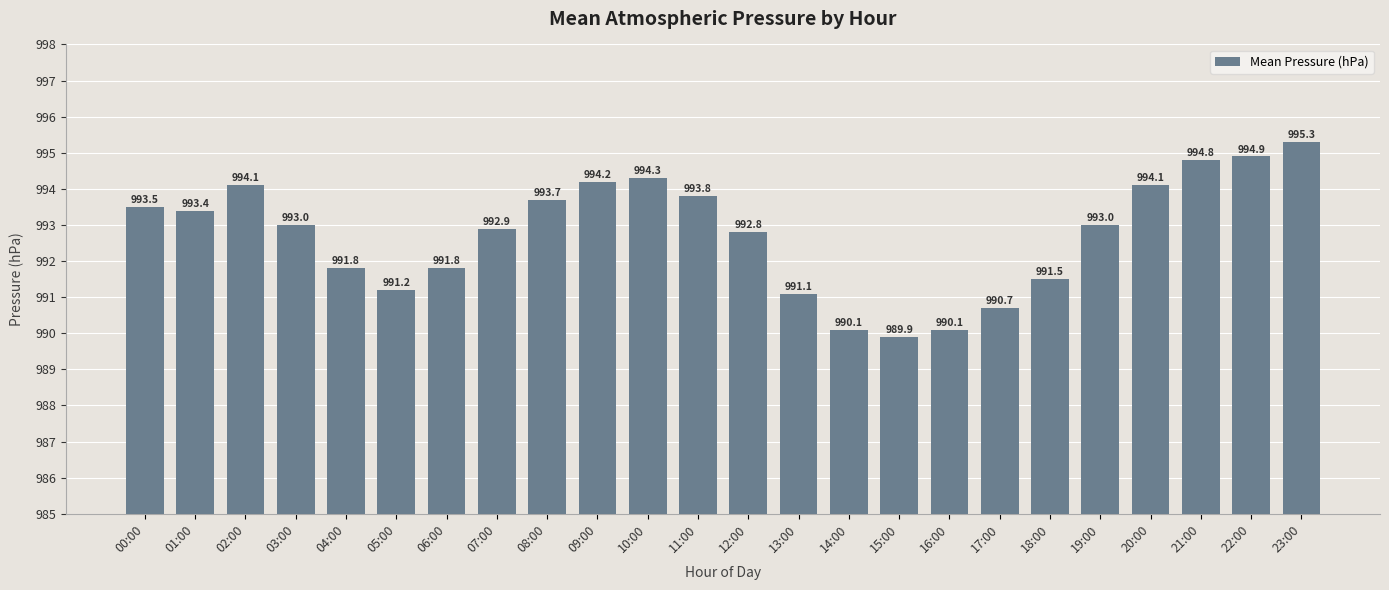

What is the ratio of the value at 21:00 to the value at 04:00?

1.0